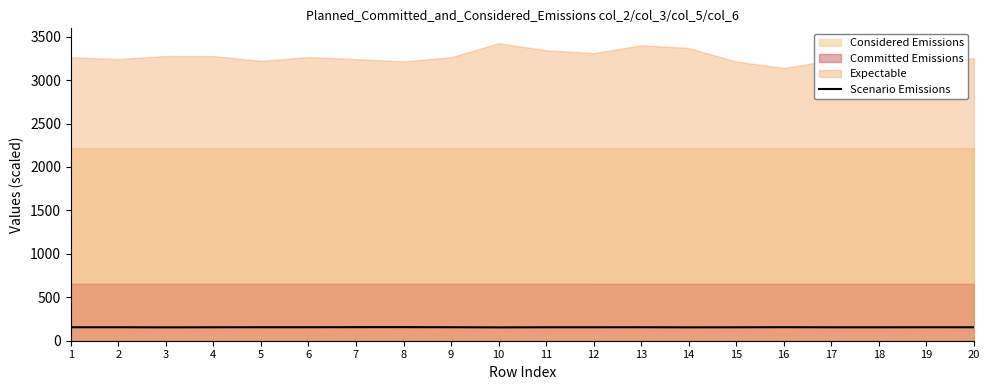

The value of Scenario Emissions at 18 is 154.5. True or false?

True